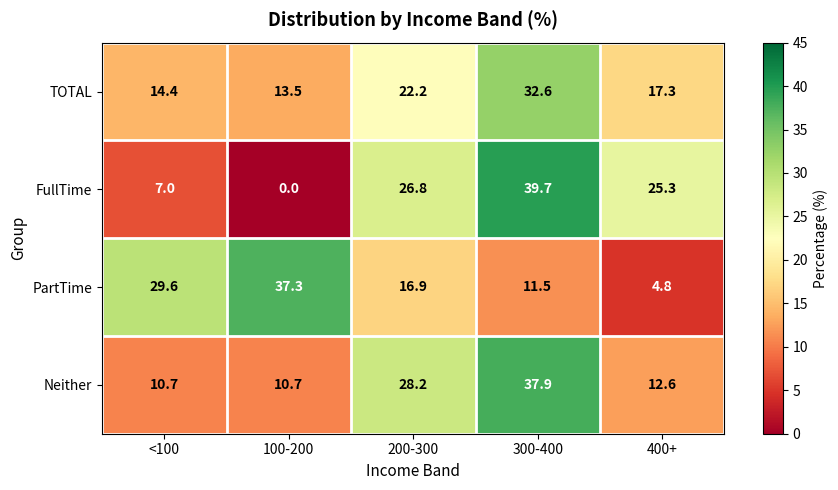

At which category does the chart reach its peak across all series?

300-400